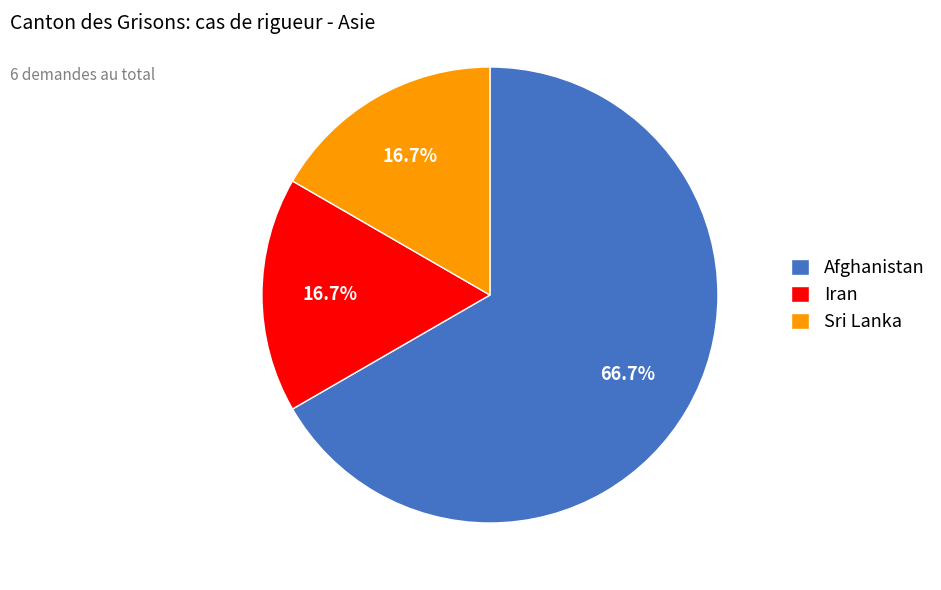

Which slice is the largest?

Afghanistan